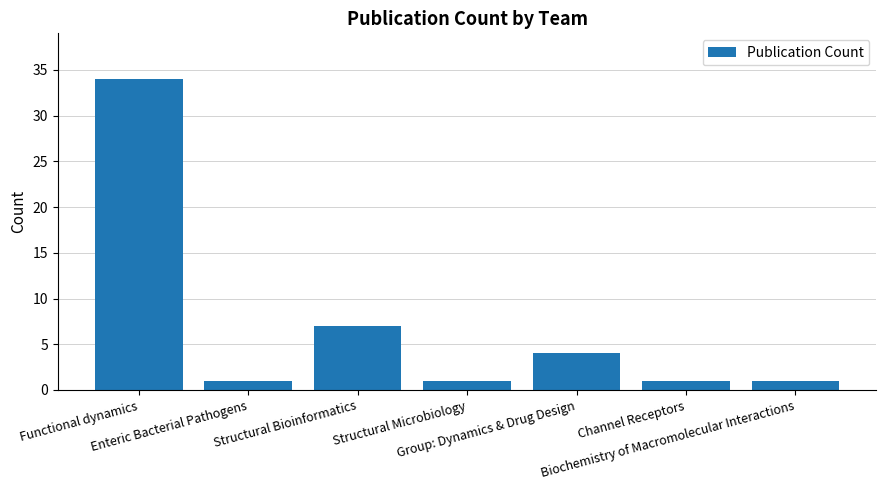

What is the maximum value shown in the chart?

34